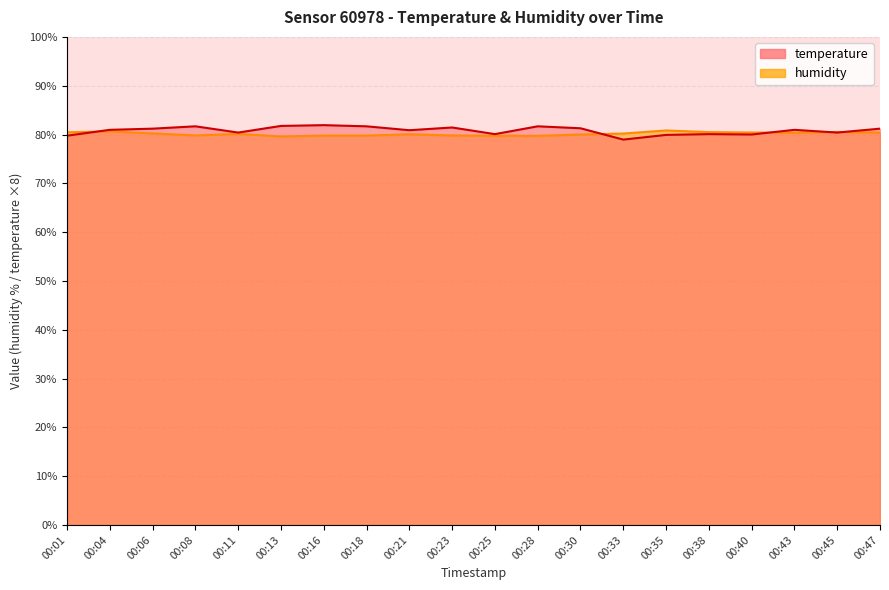

What is the lowest value of the temperature series?

79.0